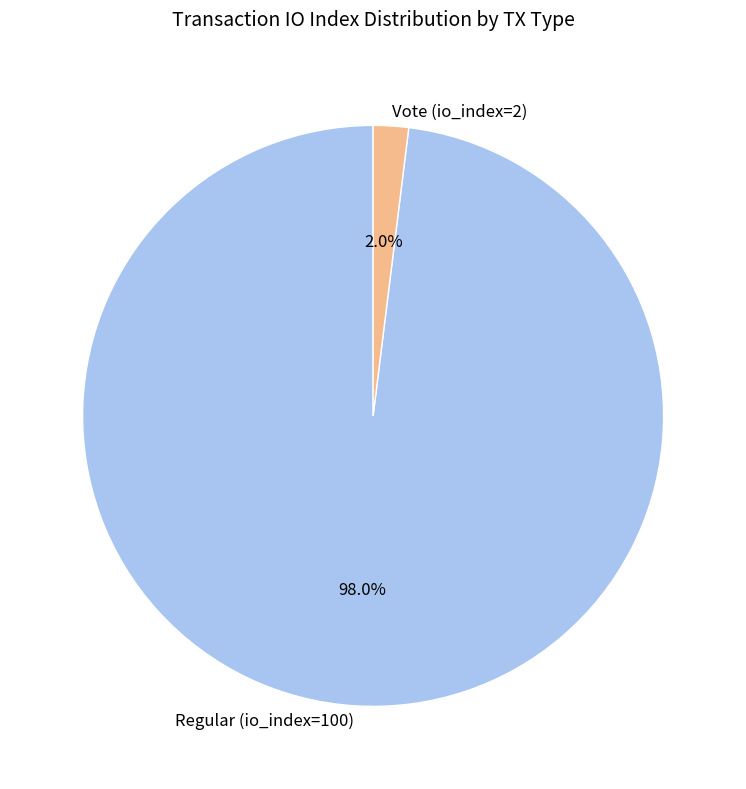

Which slice represents more than half of the pie?

Regular (io_index=100)